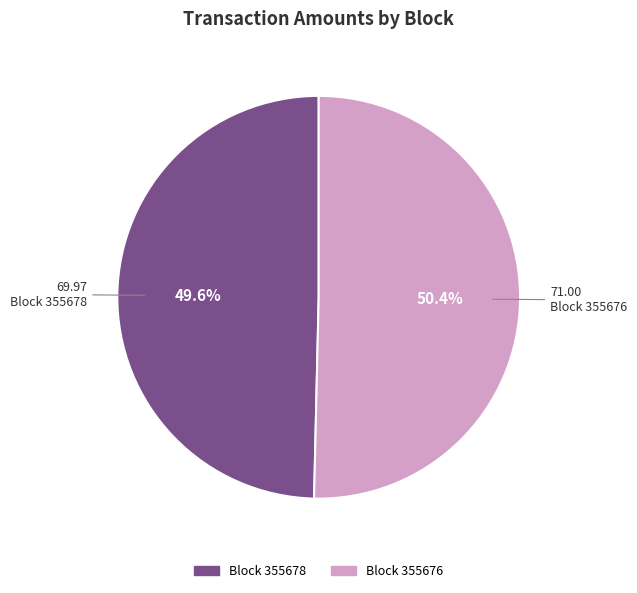

Which slice represents more than half of the pie?

Block 355676